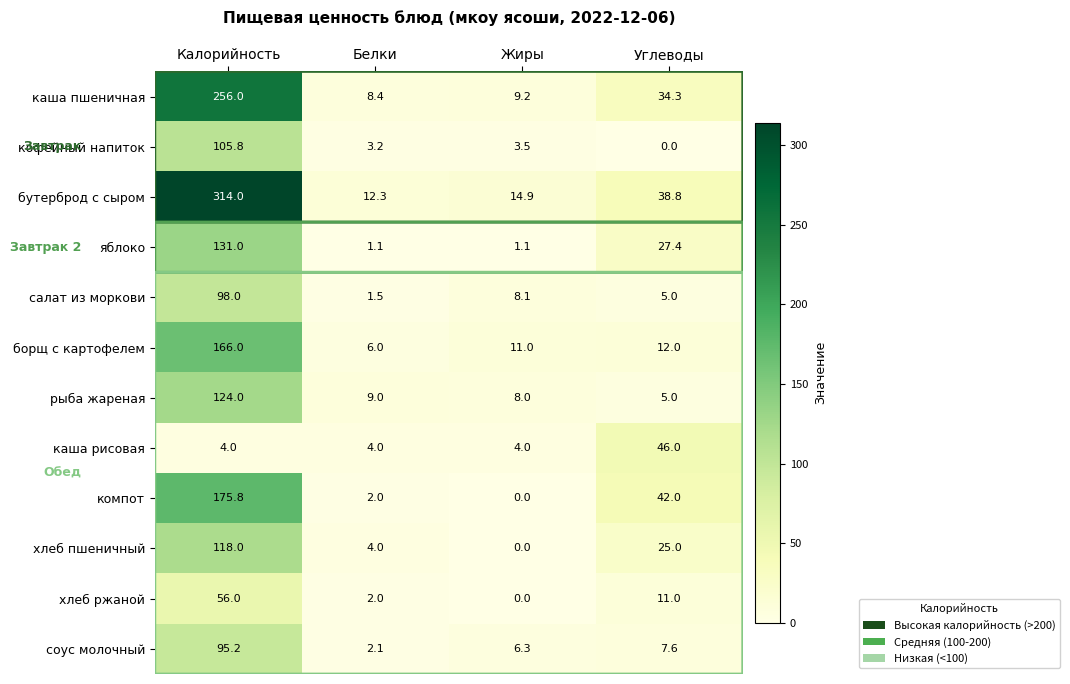

What is the minimum value for салат из моркови?

1.5